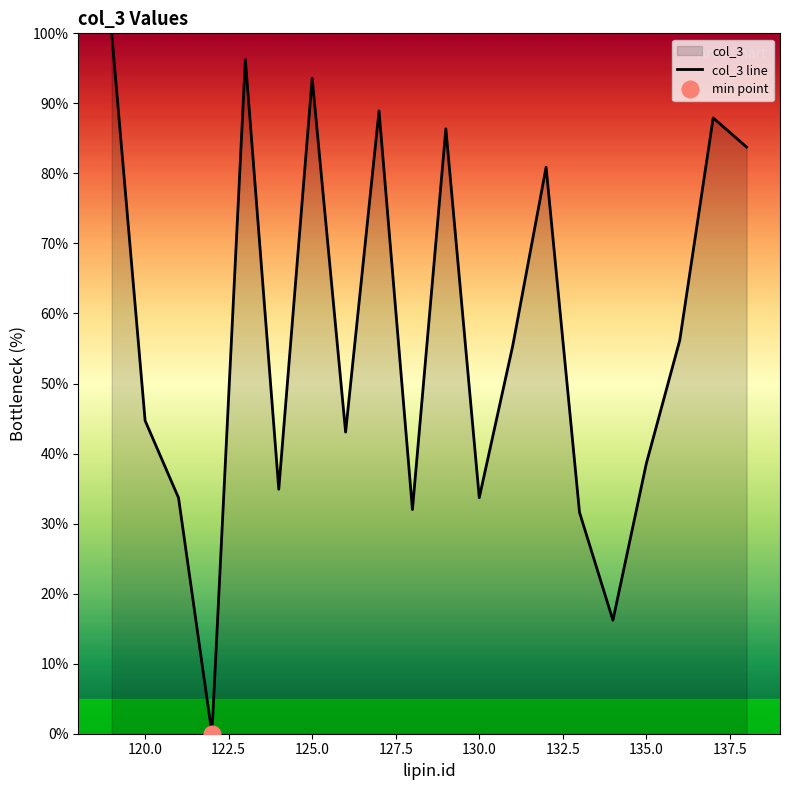

True or false: col_3 line has a value of 130.7 at 125.0.

False